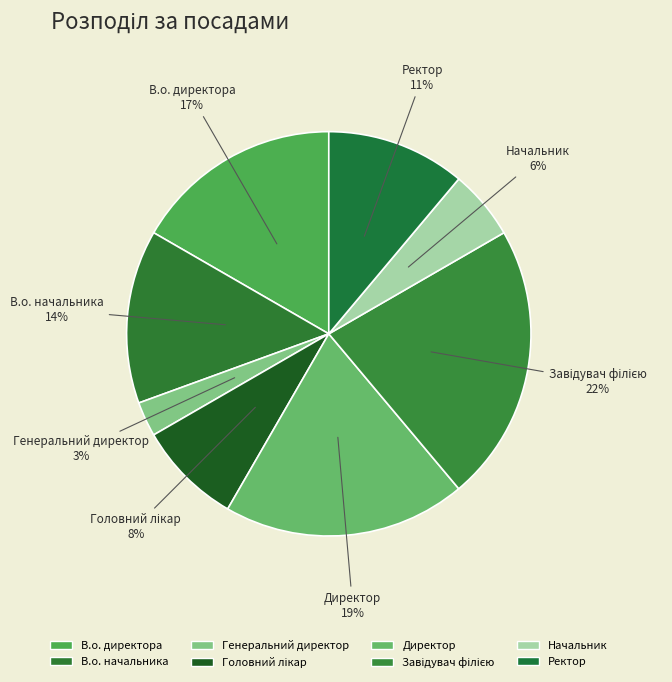

How many segments does this pie chart have?

8